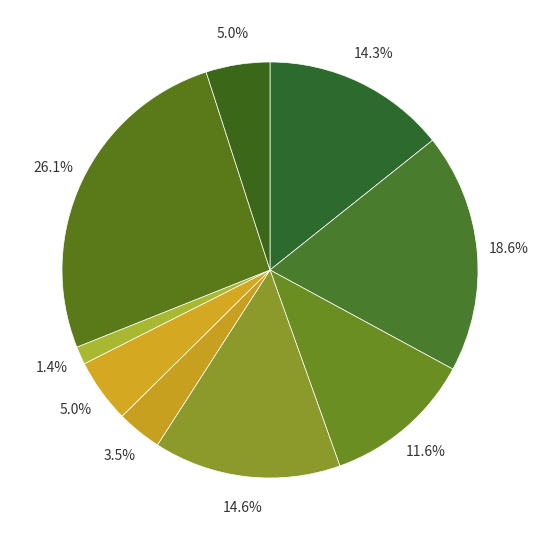

How many slices are in this pie chart?

9